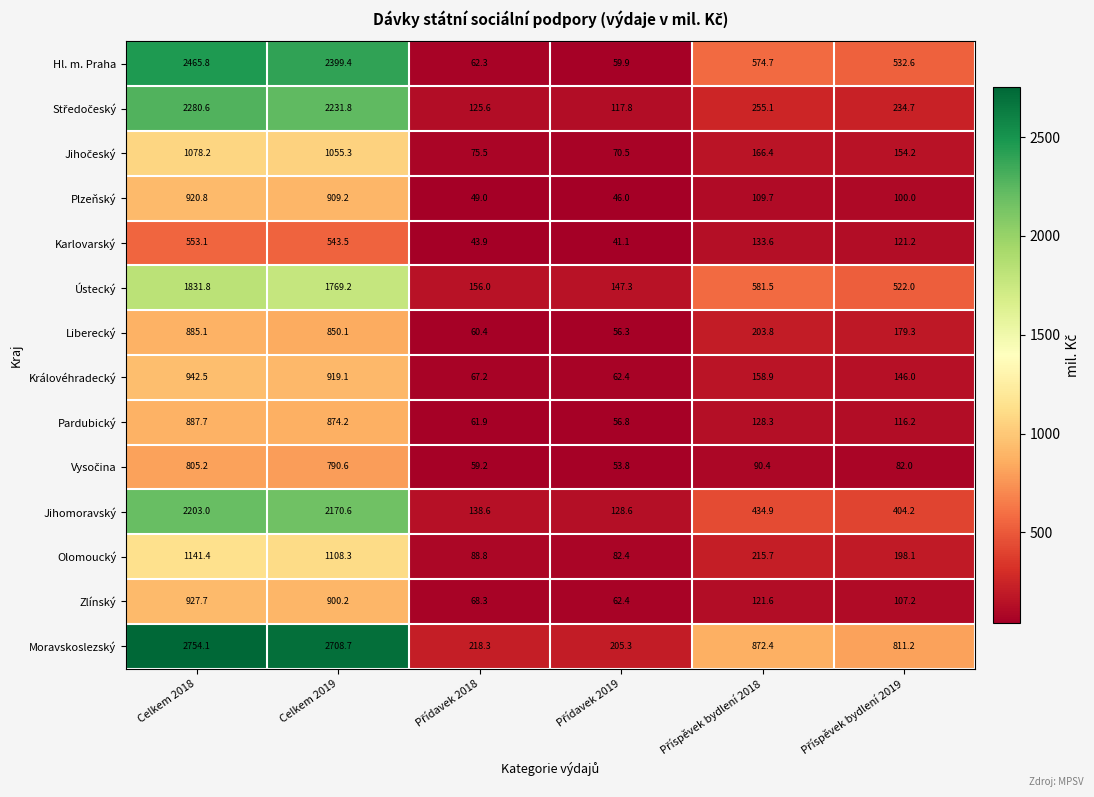

What is the minimum value for Plzeňský?

46.0